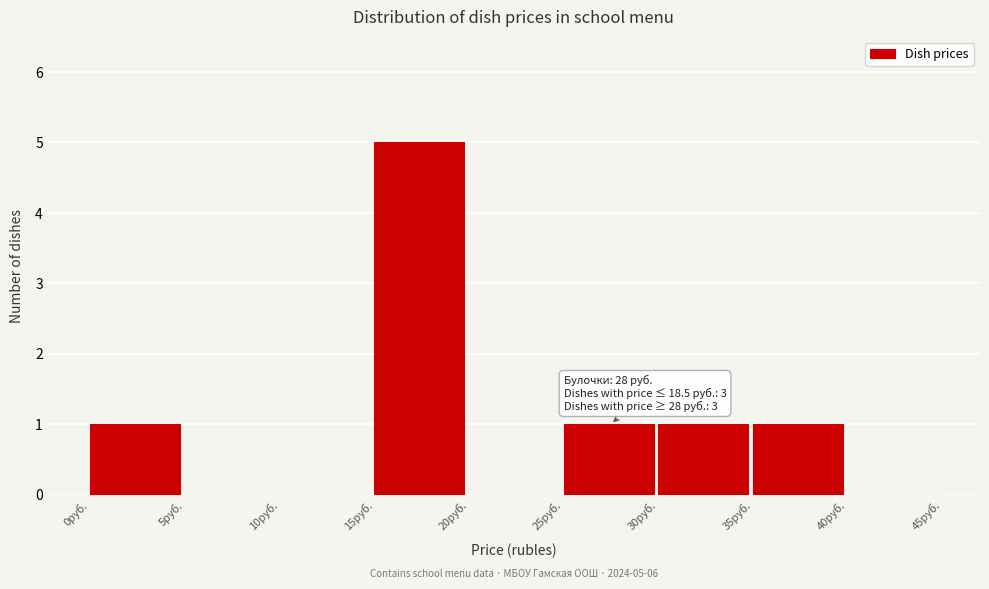

Which range on the x-axis has the tallest bar?

15 to 20